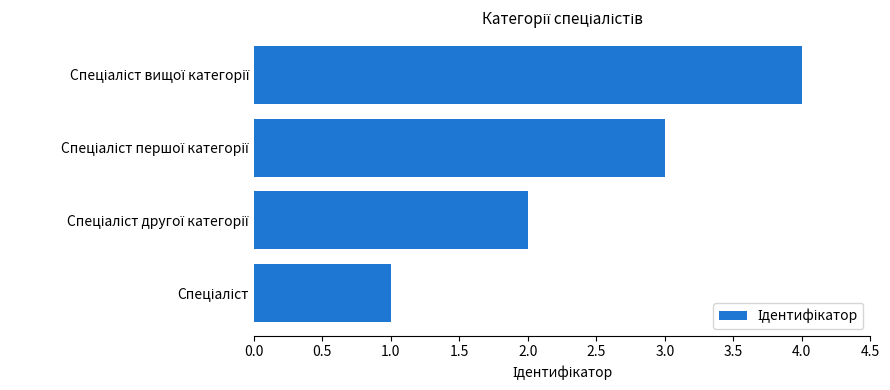

What is the difference between the maximum and minimum values?

3